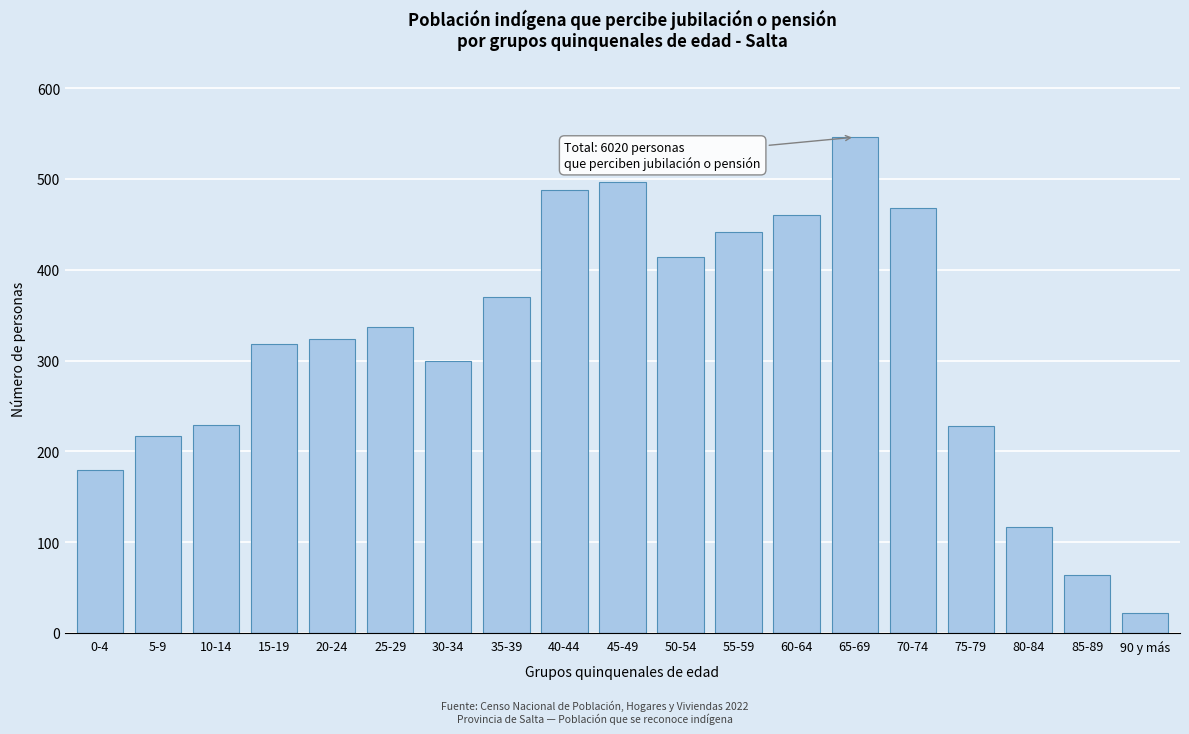

At which category does the chart reach its peak across all series?

65-69